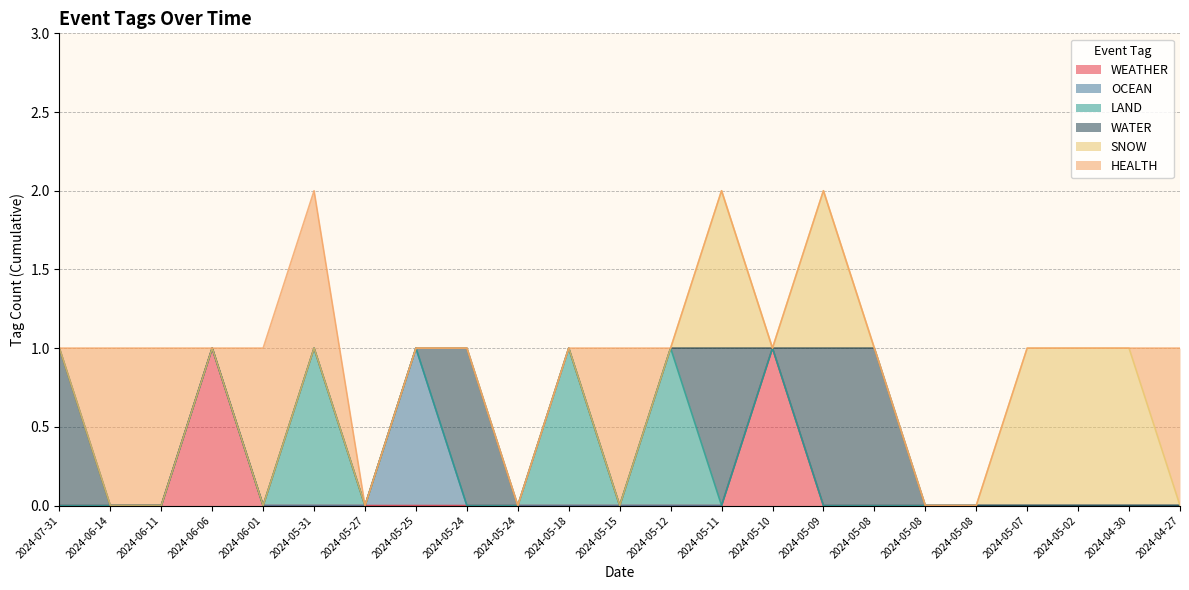

True or false: SNOW and HEALTH cross at least once.

True